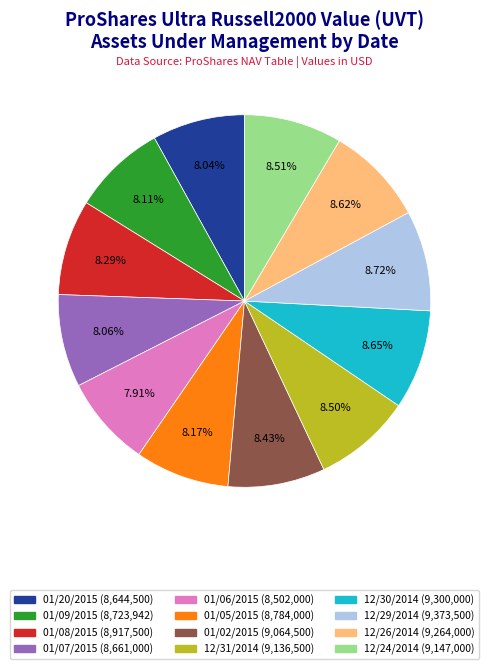

What is the total percentage of 01/20/2015 and 12/31/2014?

16.5%